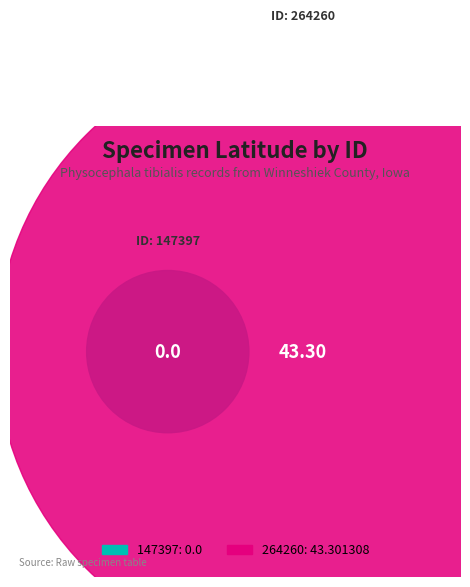

Count the number of slices in the pie.

2